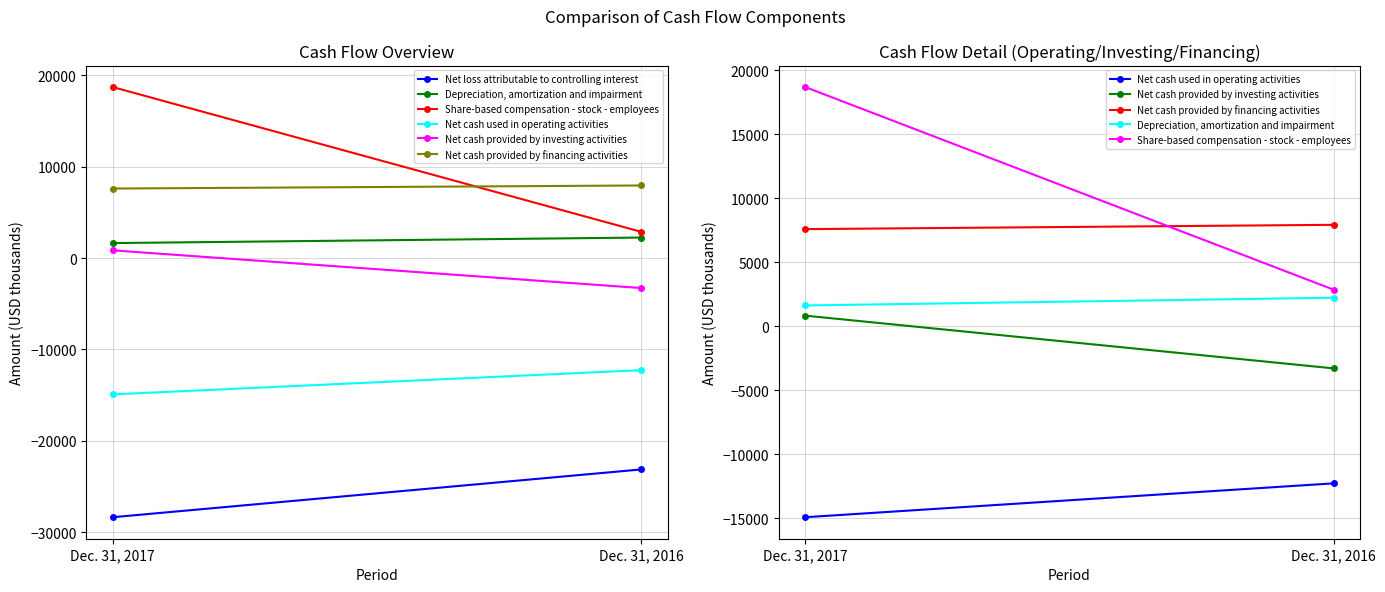

Is it true that Net loss attributable to controlling interest equals -28348 at Dec. 31, 2017?

True